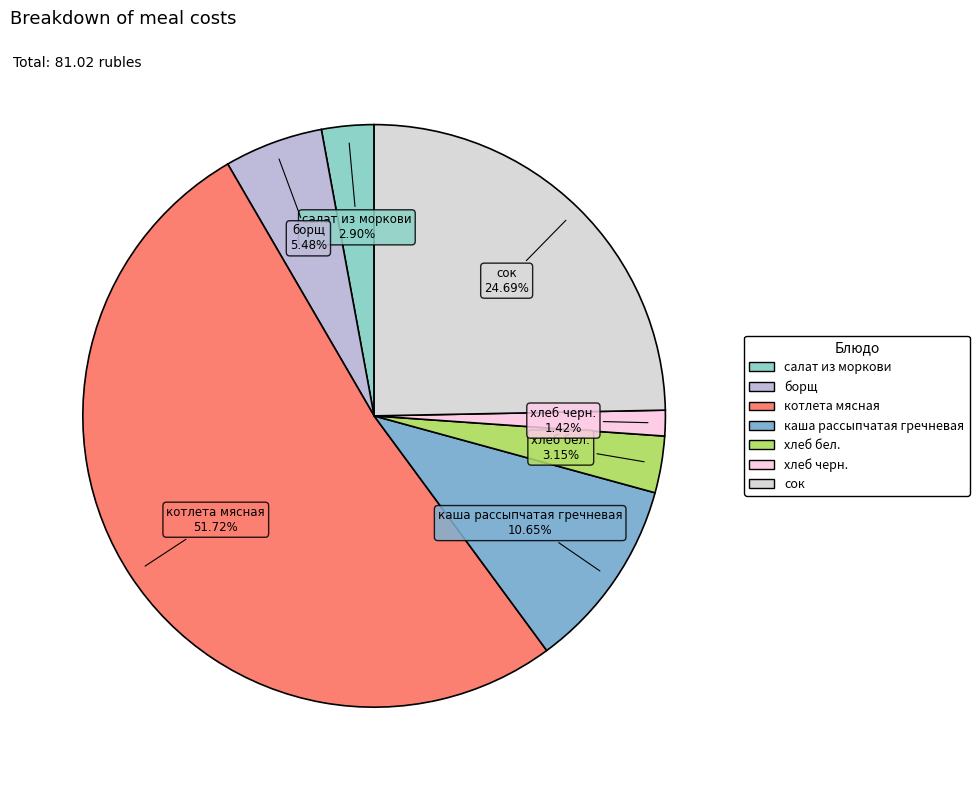

Count the number of slices in the pie.

7